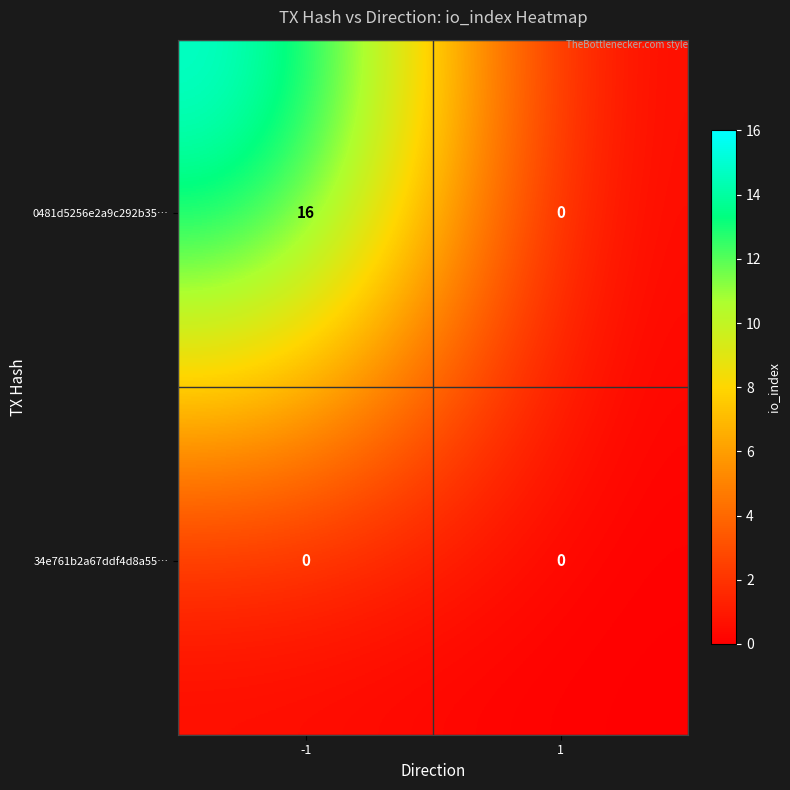

Which series has the widest spread of values?

0481d5256e2a9c292b35…